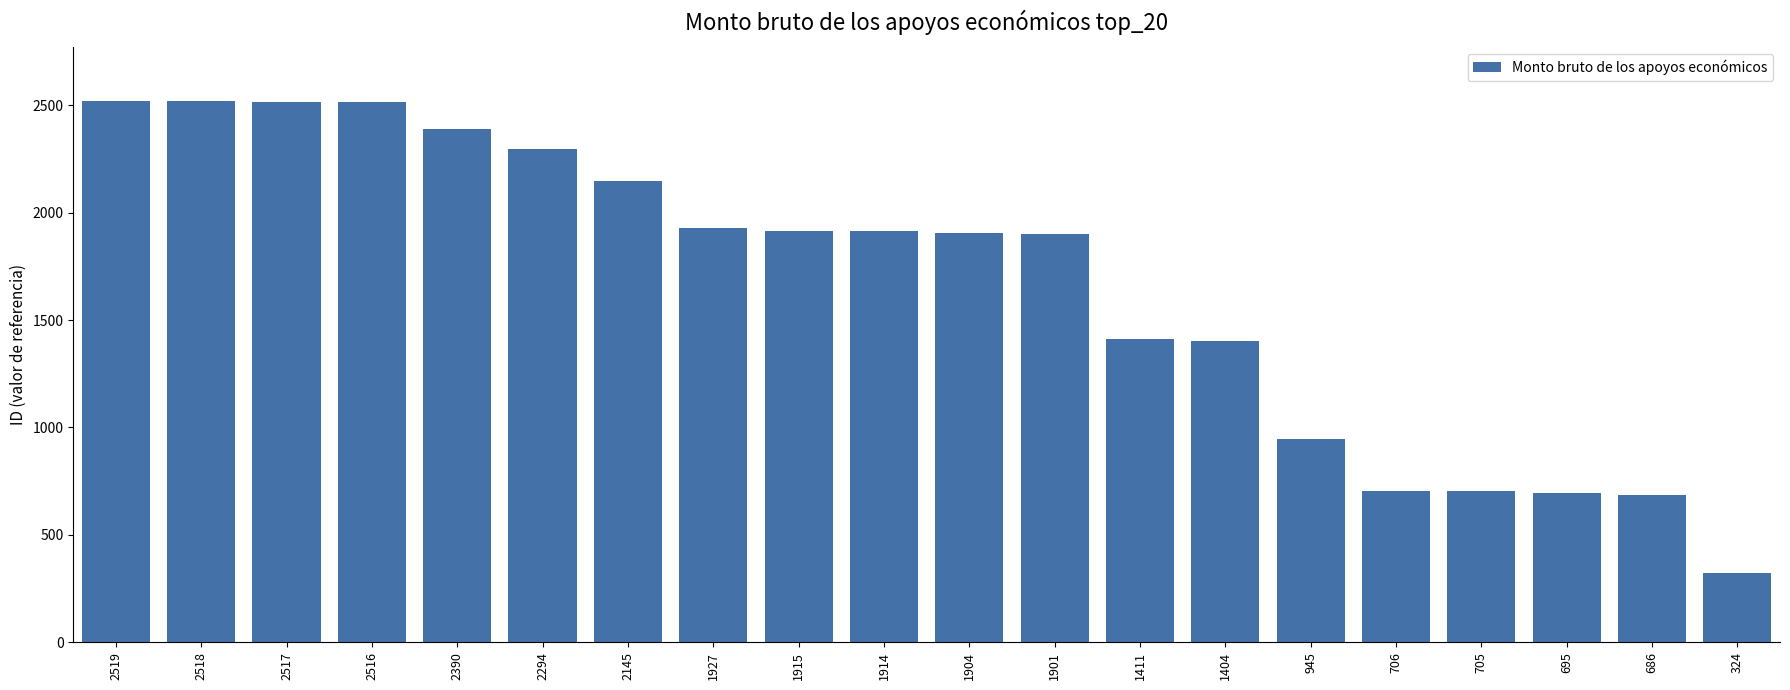

The value at 695 is 405. True or false?

False